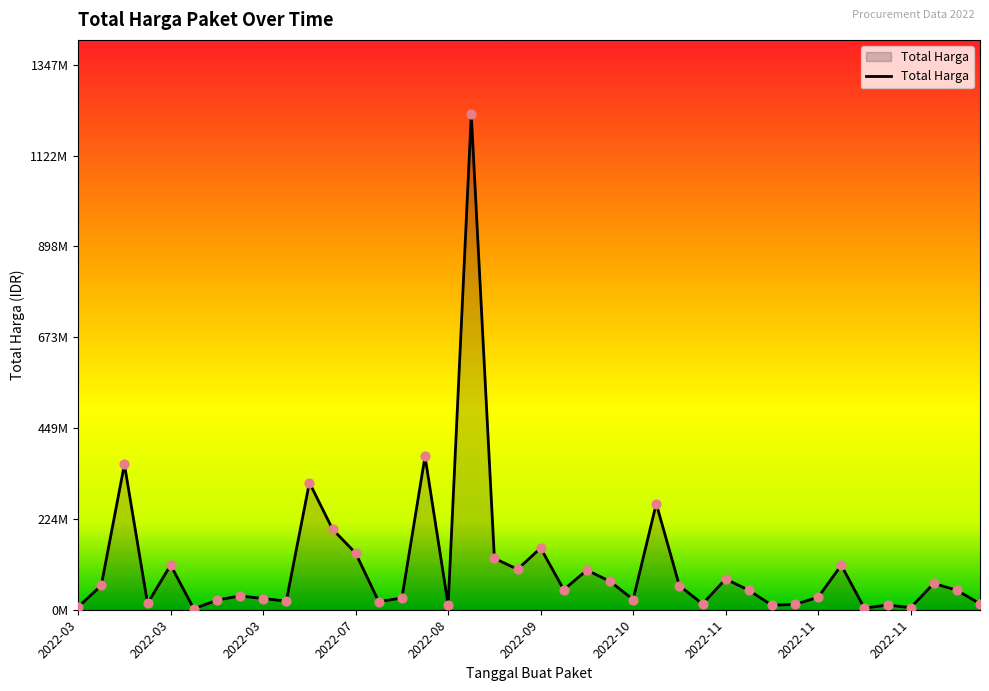

Is this an area chart (filled region under the line)?

Yes